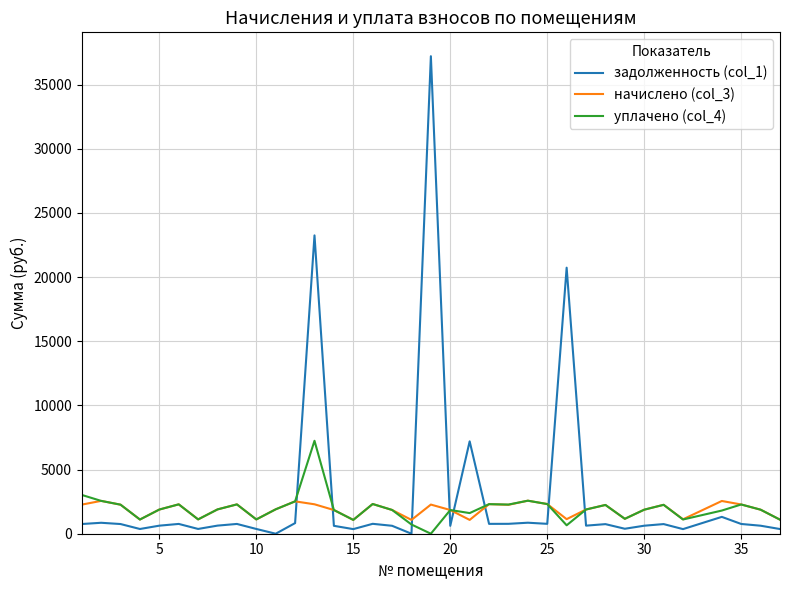

What is the lowest value of the начислено (col_3) series?

1076.6